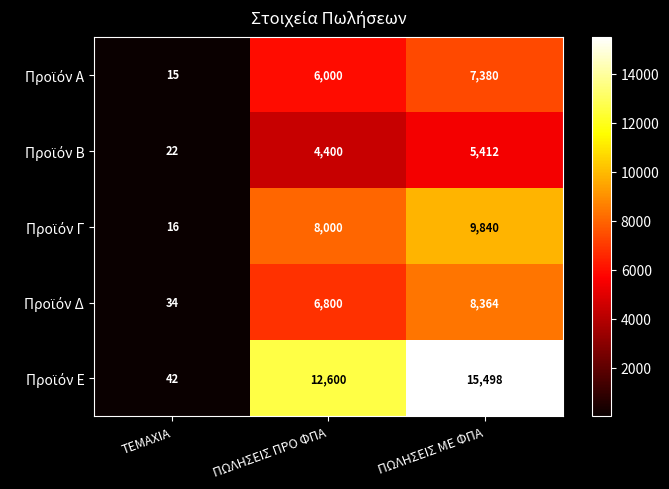

What is the greatest value displayed?

15498